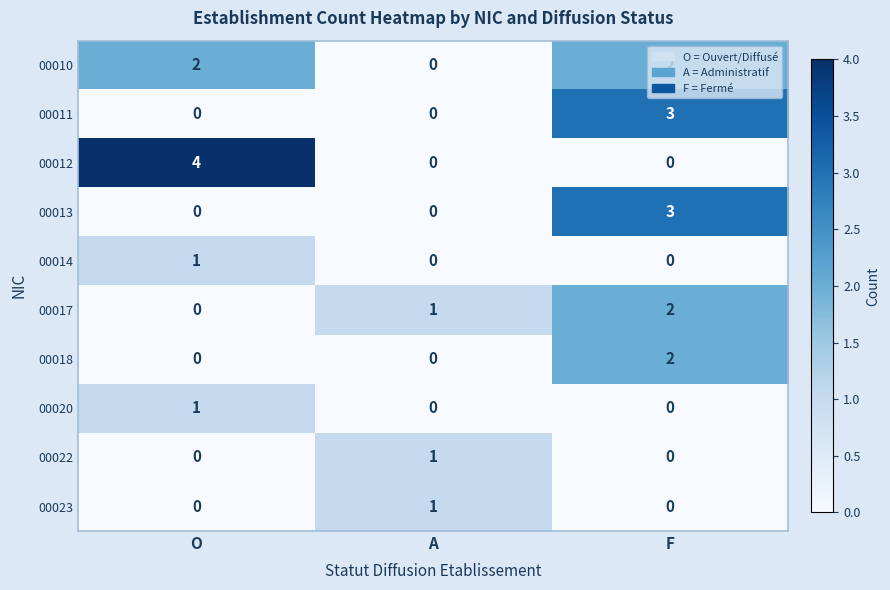

What is the sum of all 00012 values?

4